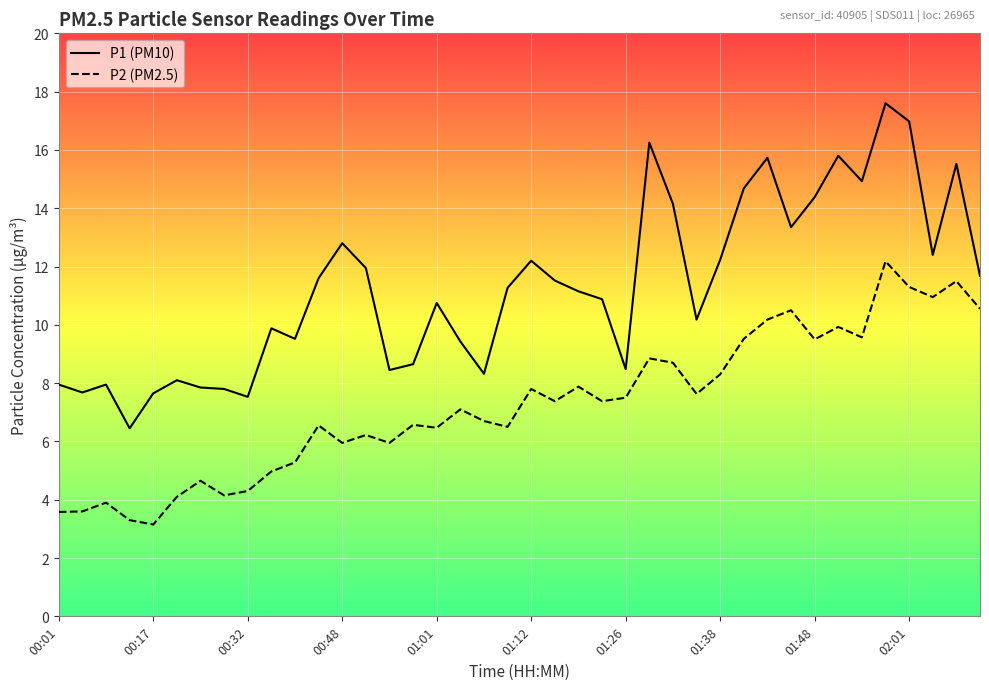

What is the maximum value for P2 (PM2.5)?

12.2